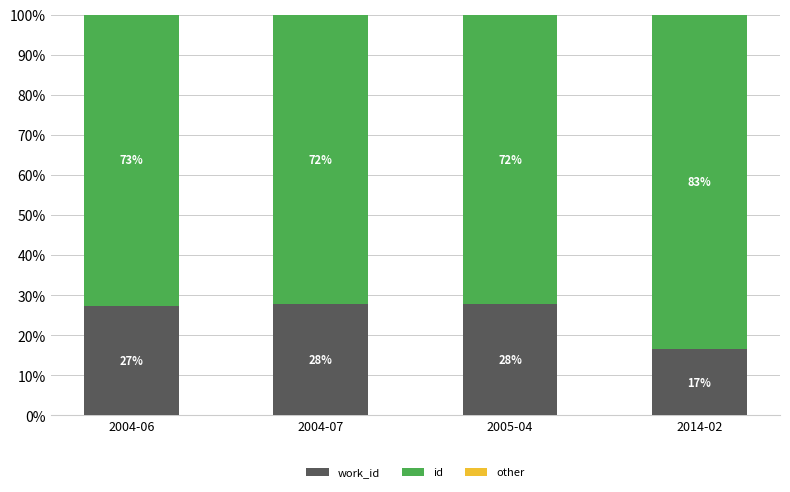

What is the label of the 1st bar from the right?

2014-02